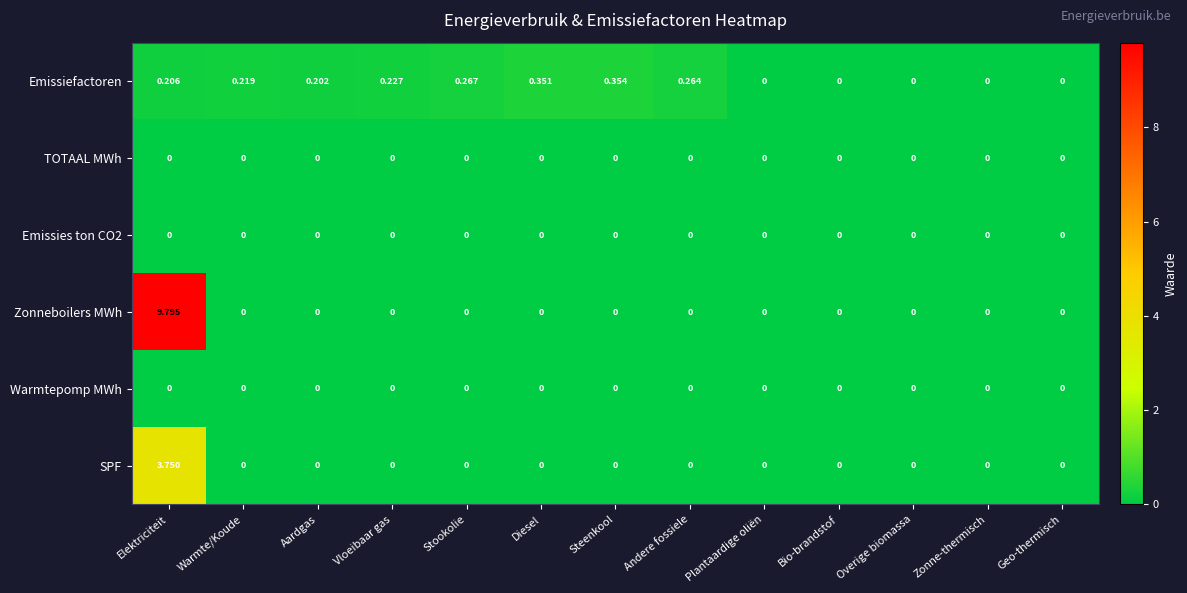

Which series changed the most between Elektriciteit and Andere fossiele?

Zonneboilers MWh